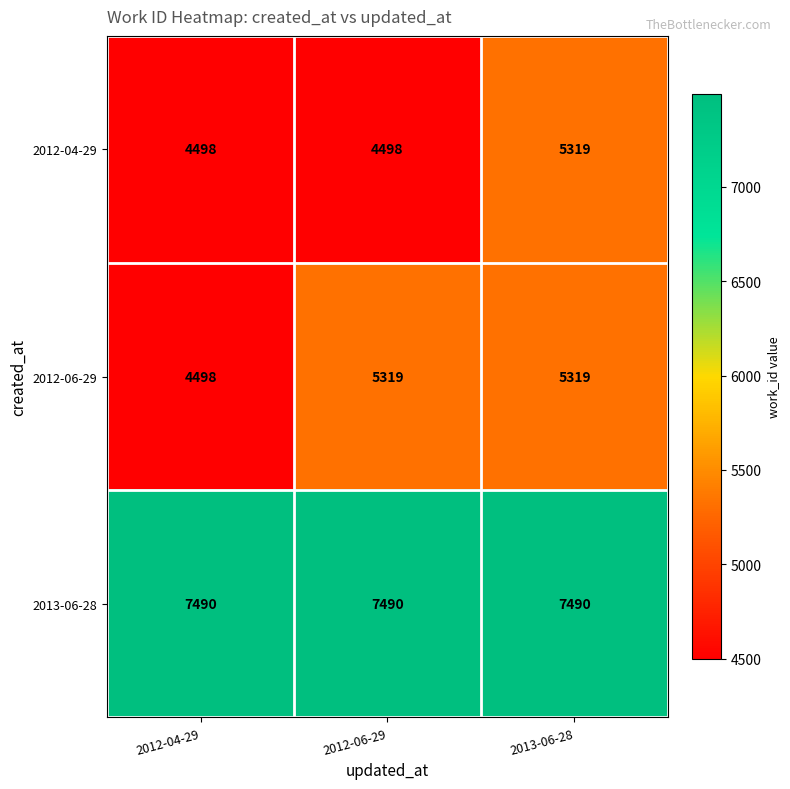

Count the number of data series in this chart.

3